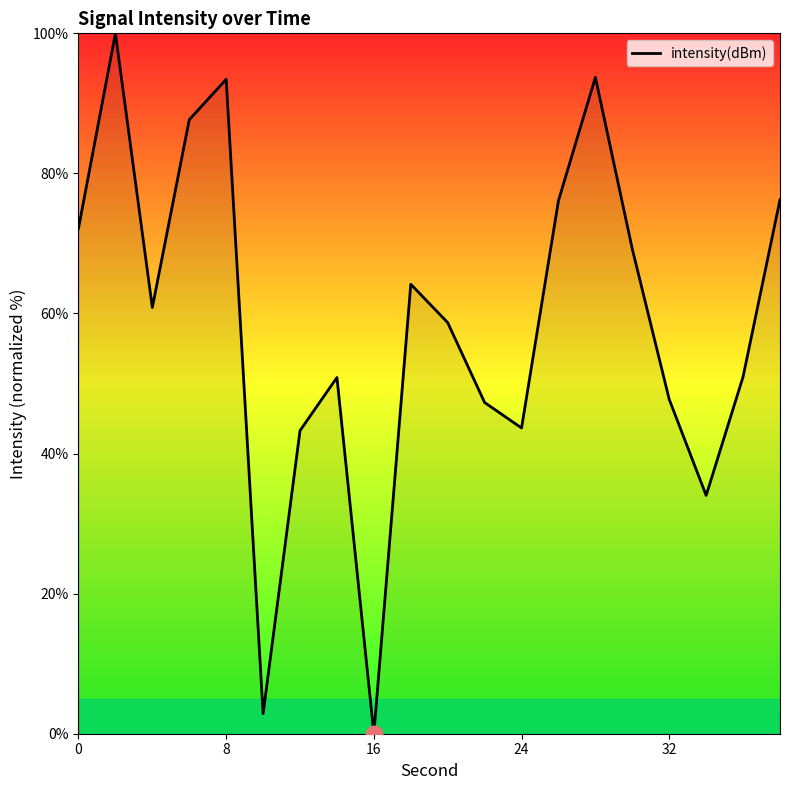

What is the average value?

58.6